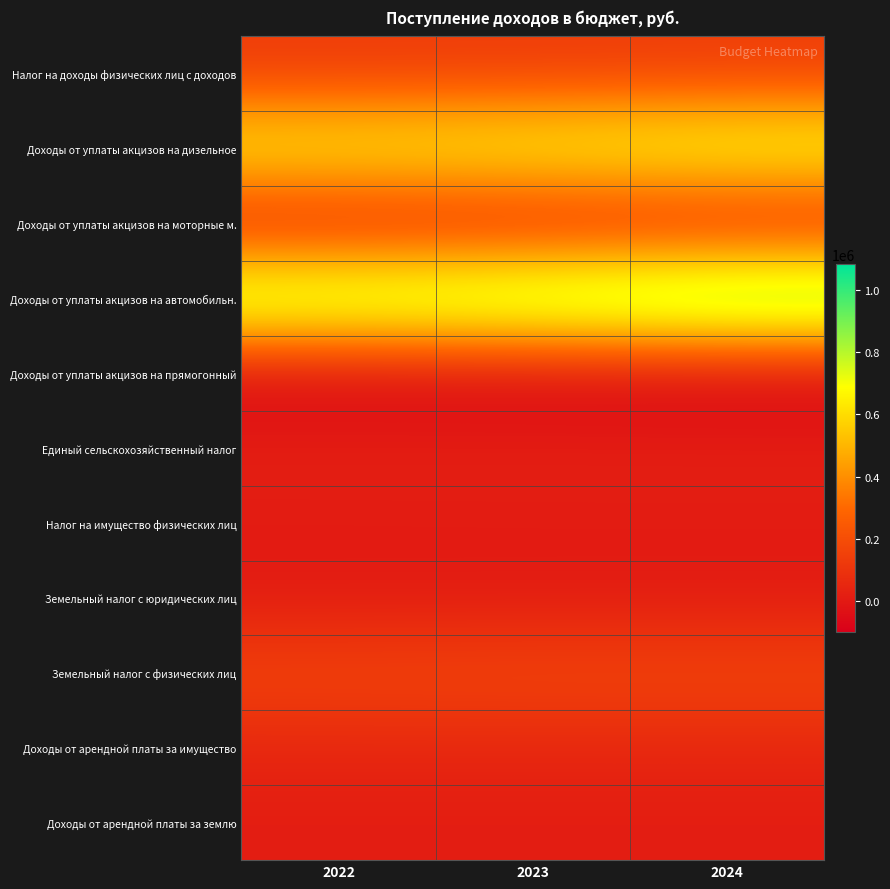

Which label corresponds to the smallest value in the chart?

2024